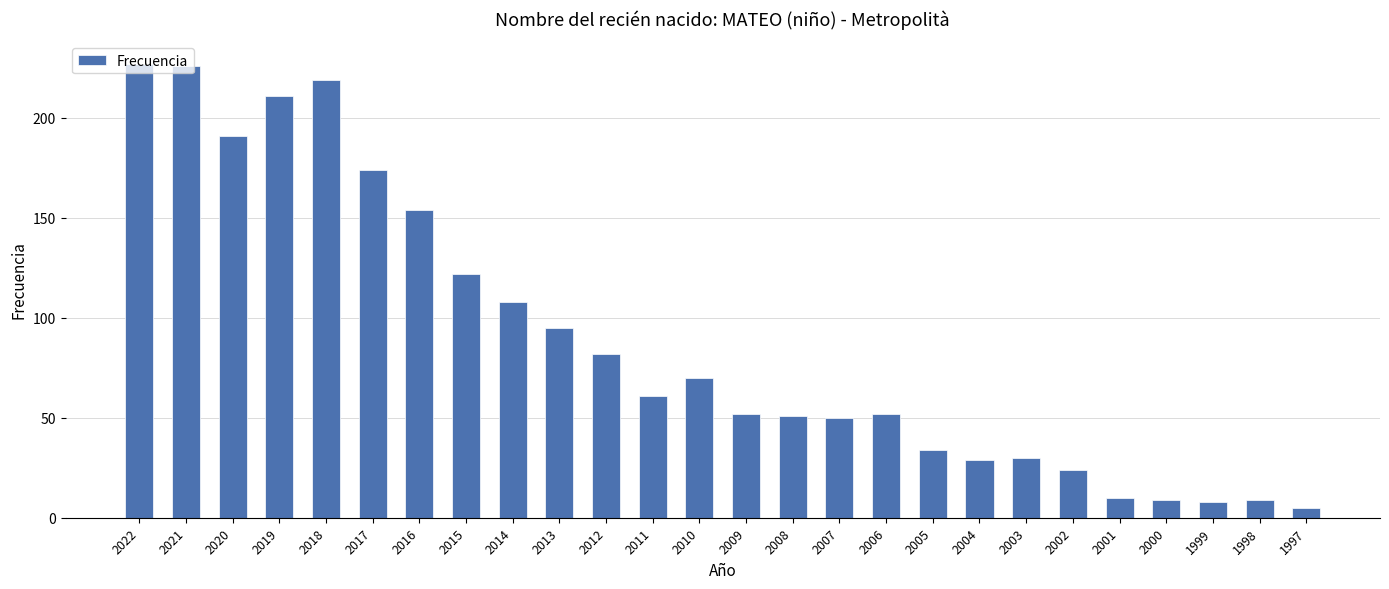

The chart shows a value of 13 at 2005. True or false?

False